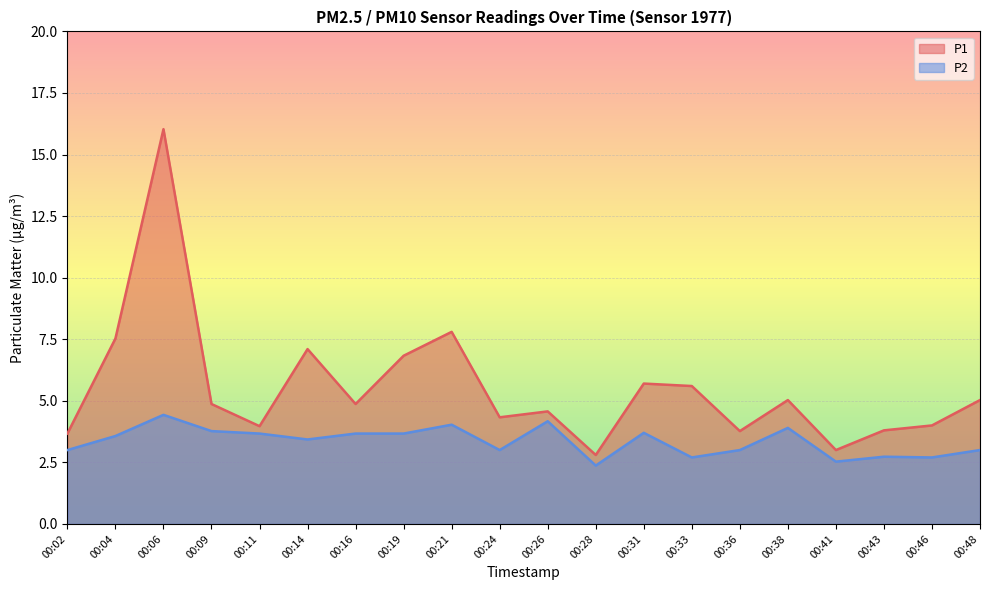

How many values in the P2 series exceed 3?

11